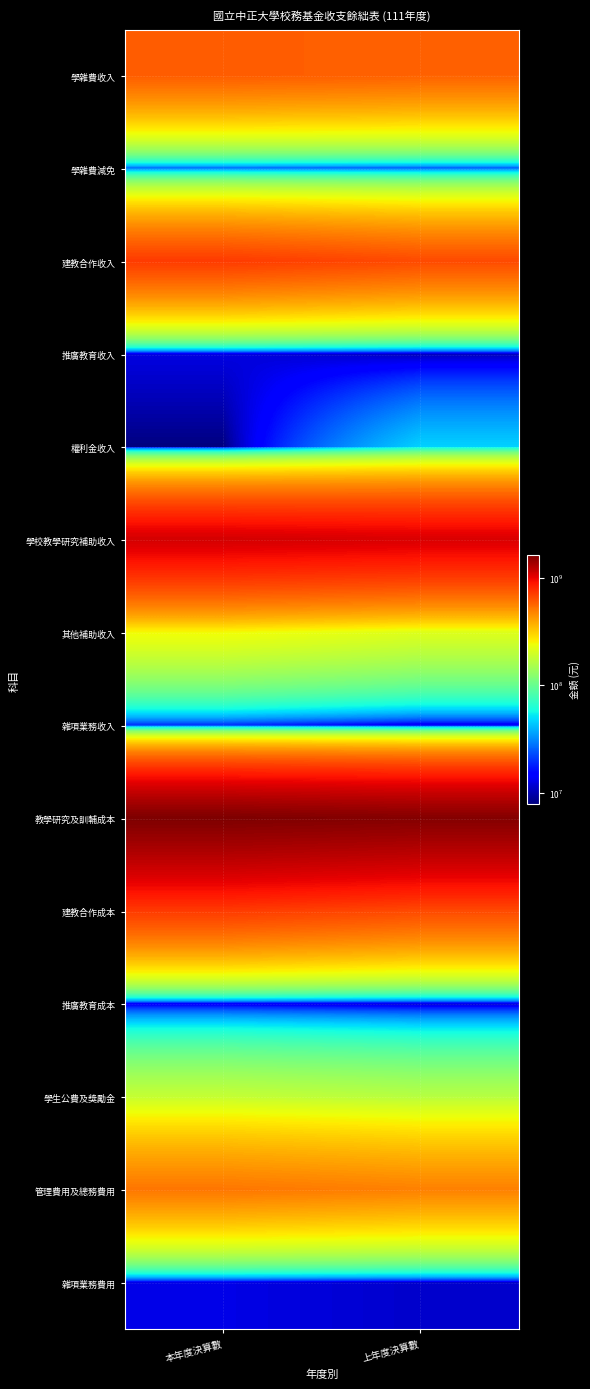

At how many categories does at least one series exceed 1332040113?

2